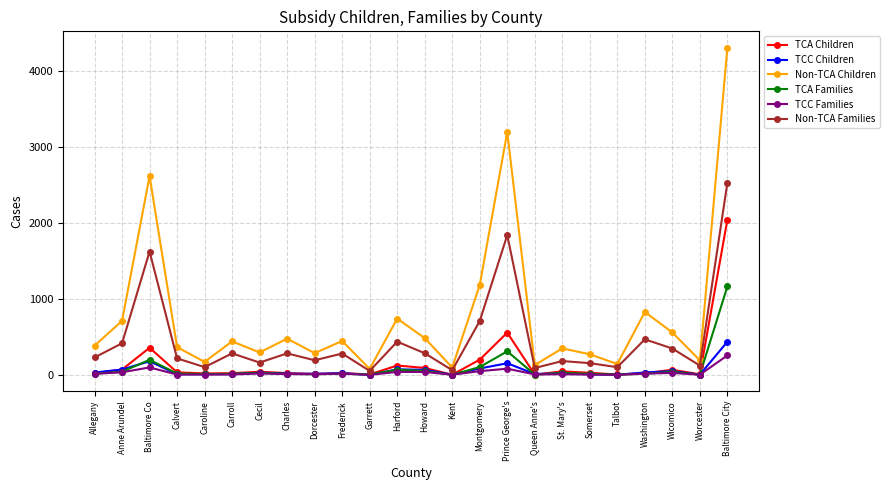

In Non-TCA Families, how many points are lower than both neighbors (excluding endpoints)?

8